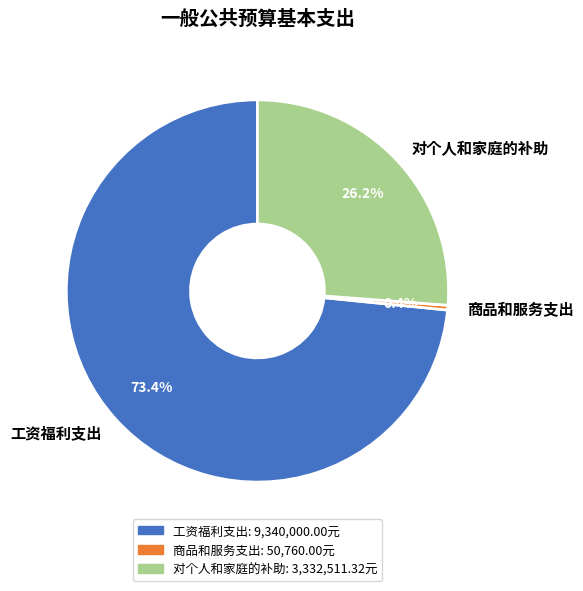

Is there any slice that represents more than half of the pie?

Yes